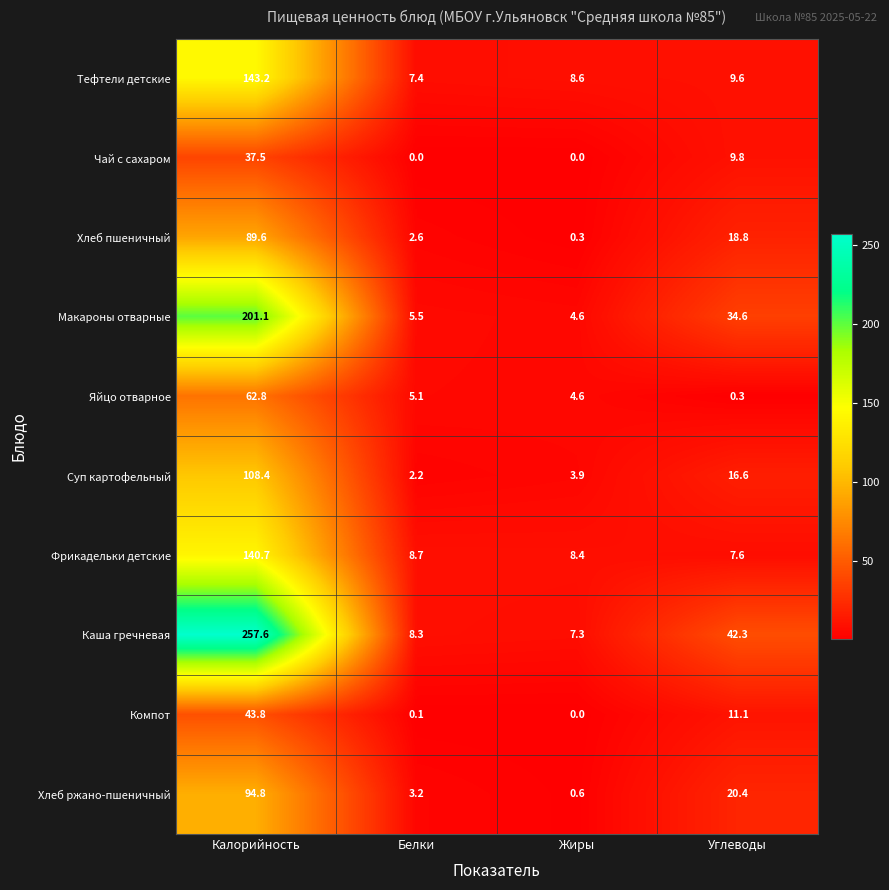

The Компот series shows 43.8 at Калорийность. True or false?

True